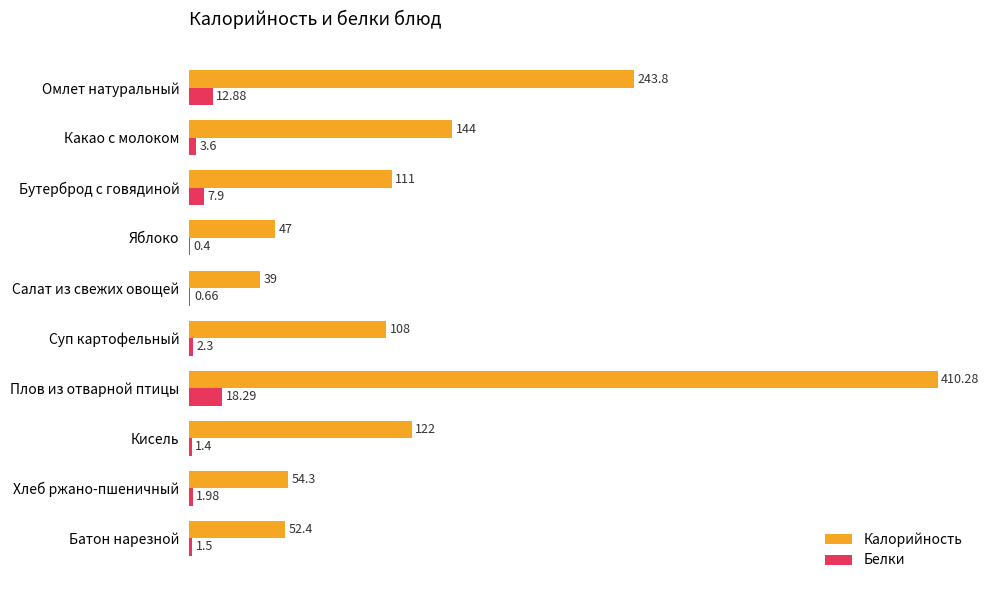

What is the highest value of the Белки series?

18.3